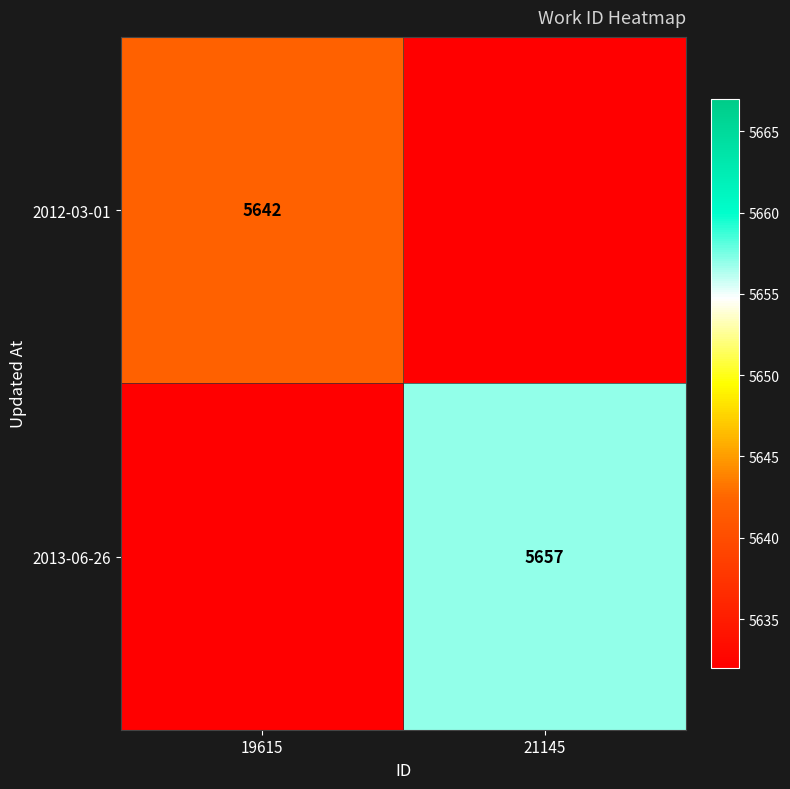

The 2012-03-01 series shows 9597 at 19615. True or false?

False